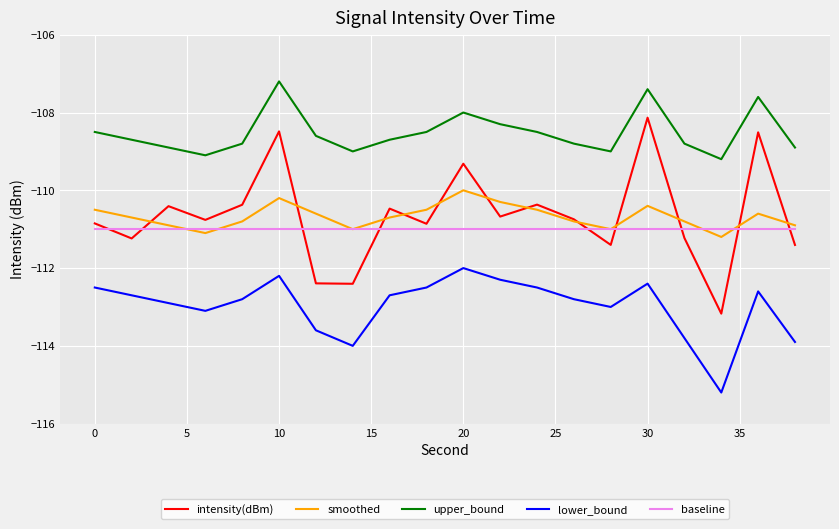

What is the minimum value shown in the chart?

-115.2